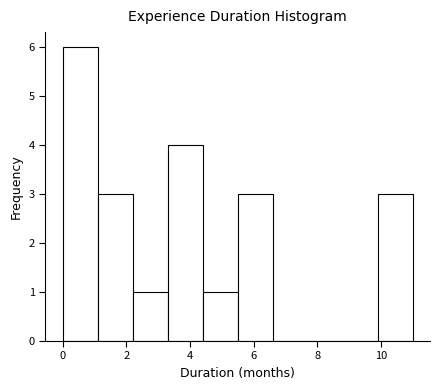

Reading left to right, transcribe this chart: for each bar, give the range it covers on the x-axis and its height. Neither the bar edges nor the heights are printed on the chart, so give them approximately, as read against the axes.

0.0 to 1.1: 6
1.1 to 2.2: 3
2.2 to 3.3: 1
3.3 to 4.4: 4
4.4 to 5.5: 1
5.5 to 6.6: 3
6.6 to 7.7: 0
7.7 to 8.8: 0
8.8 to 9.9: 0
9.9 to 11.0: 3